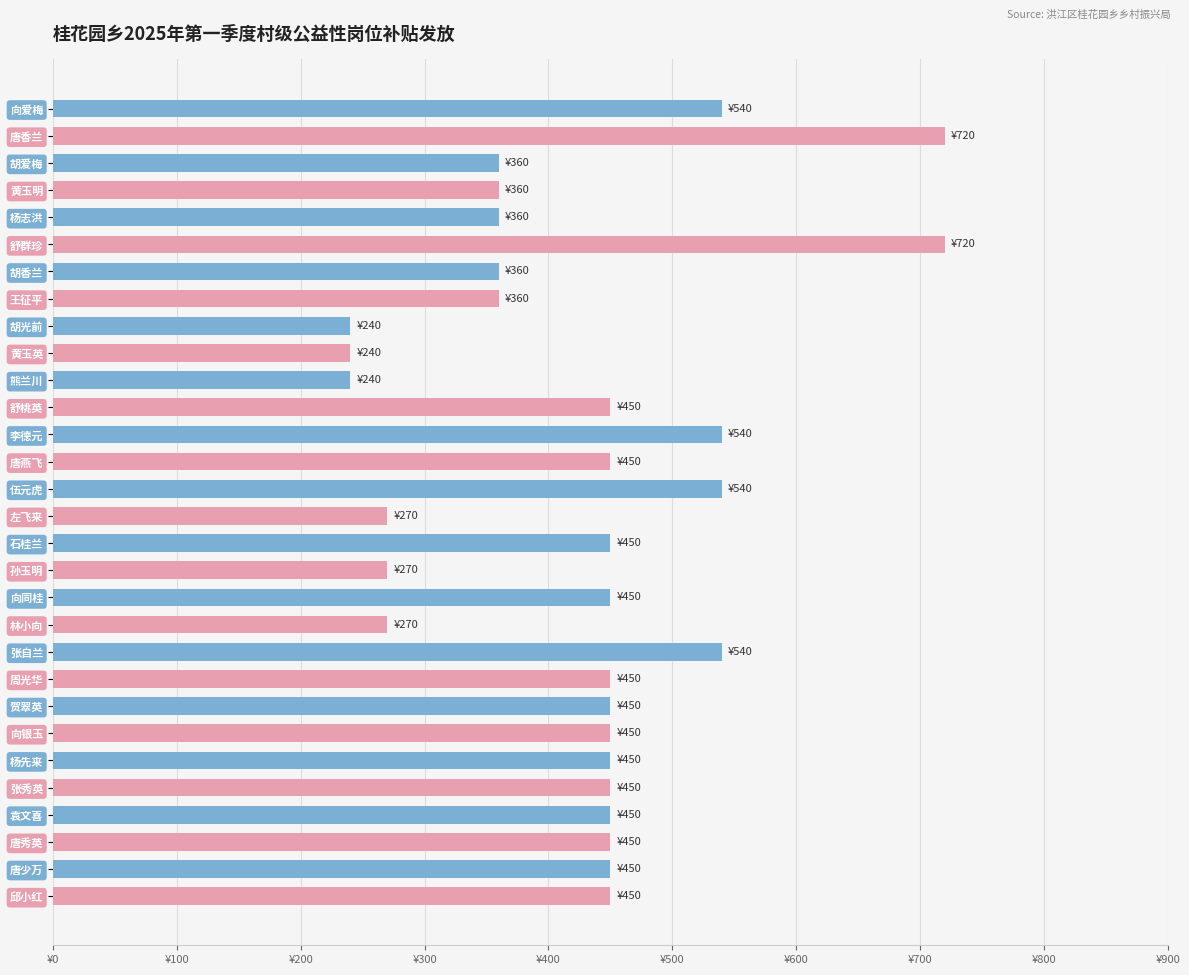

How many values are between 360 and 450?

18